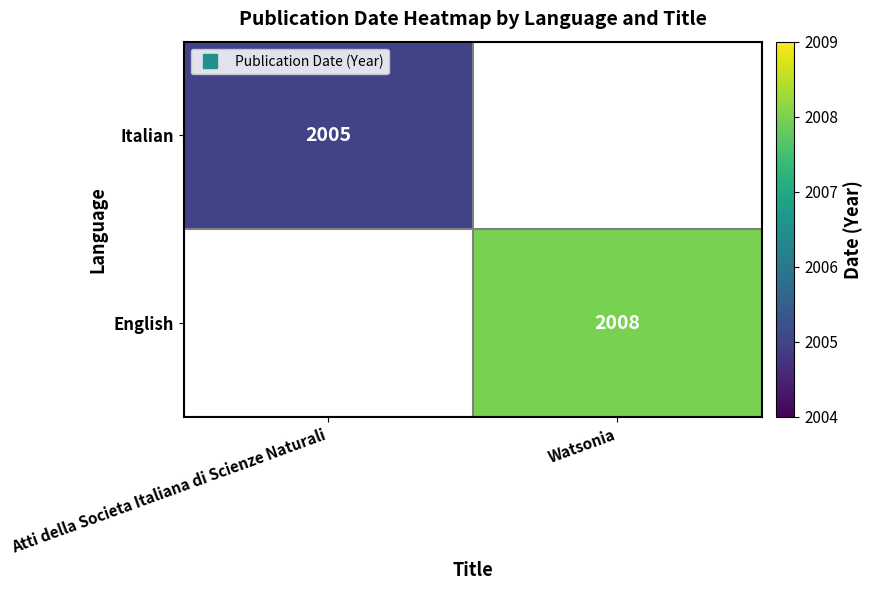

How many values in English are above zero?

1